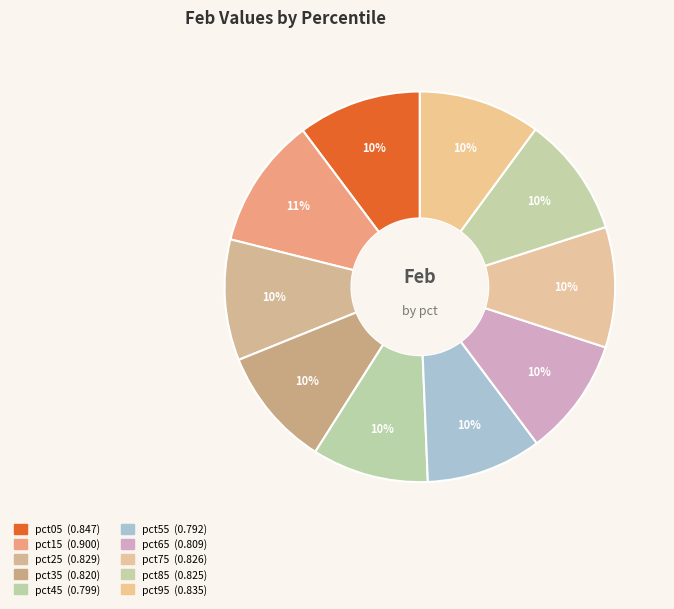

Does pct75 represent more than half of the total?

No